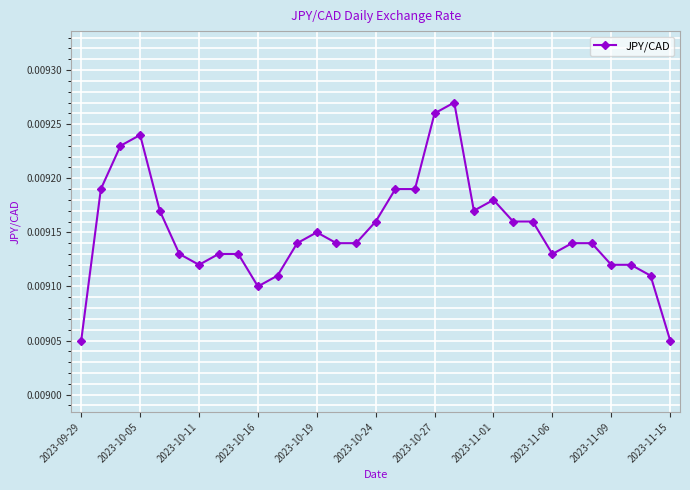

True or false: there are more than 2 points higher than both neighbors.

True